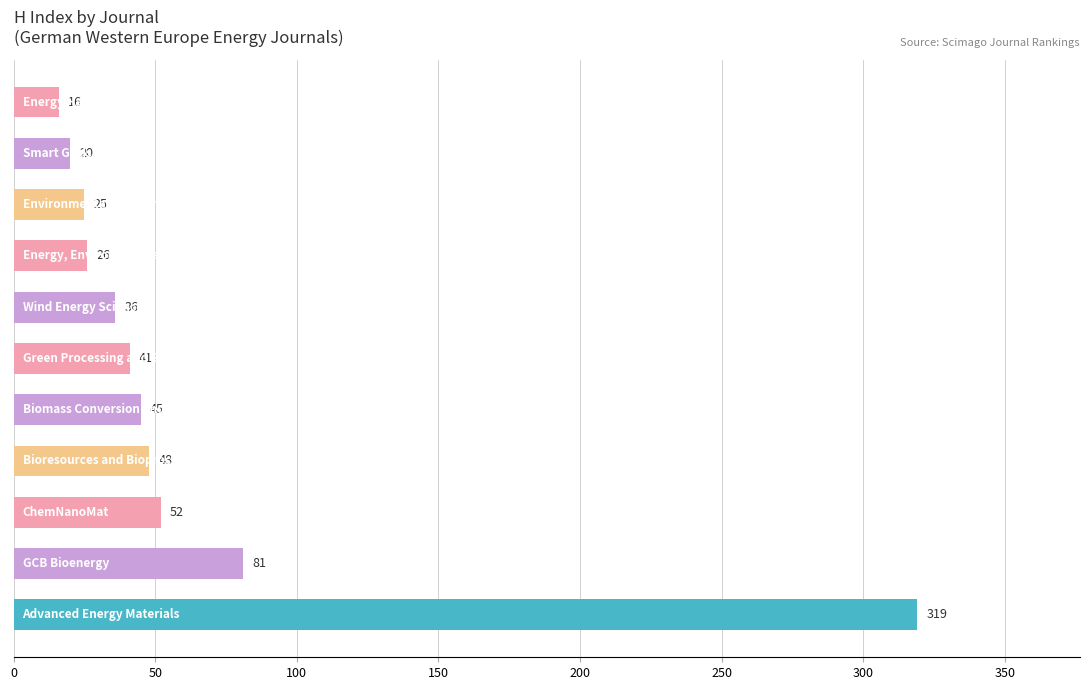

Does the chart contain stacked bars?

No